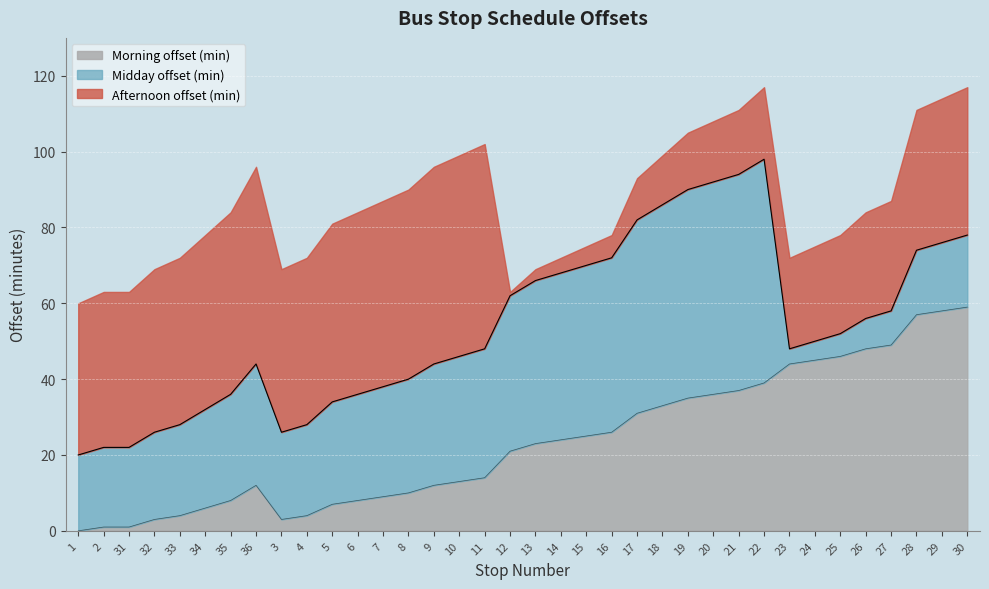

Is it true that Morning offset (min) equals 2 at 2?

False